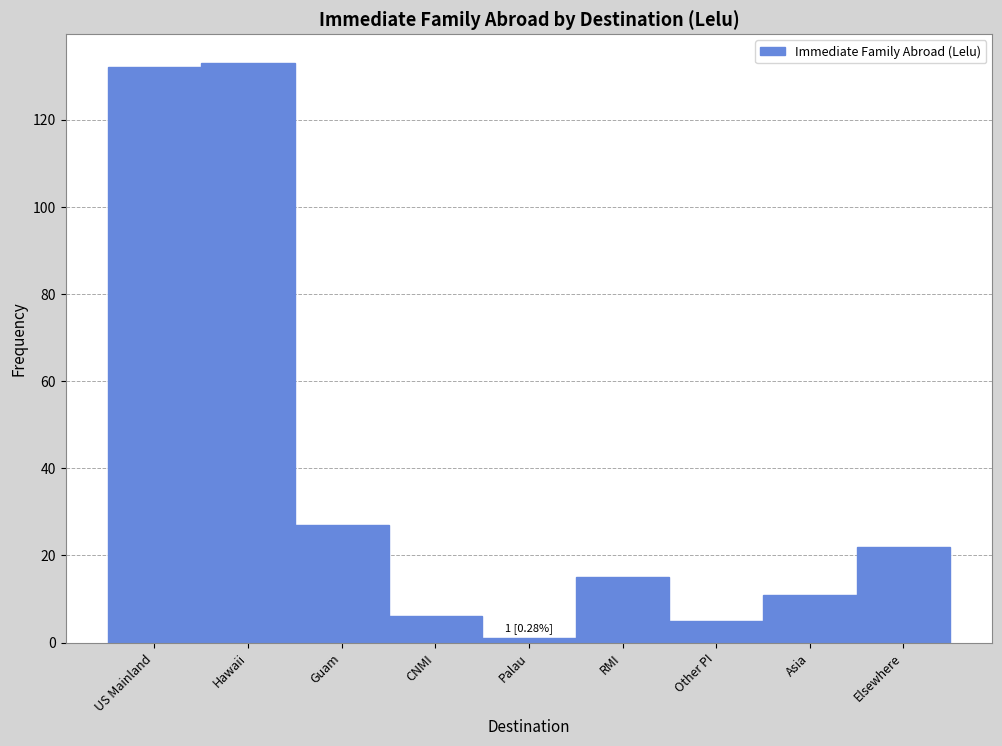

Reading left to right, extract all data points from this chart.

132	133	27	6	1	15	5	11	22